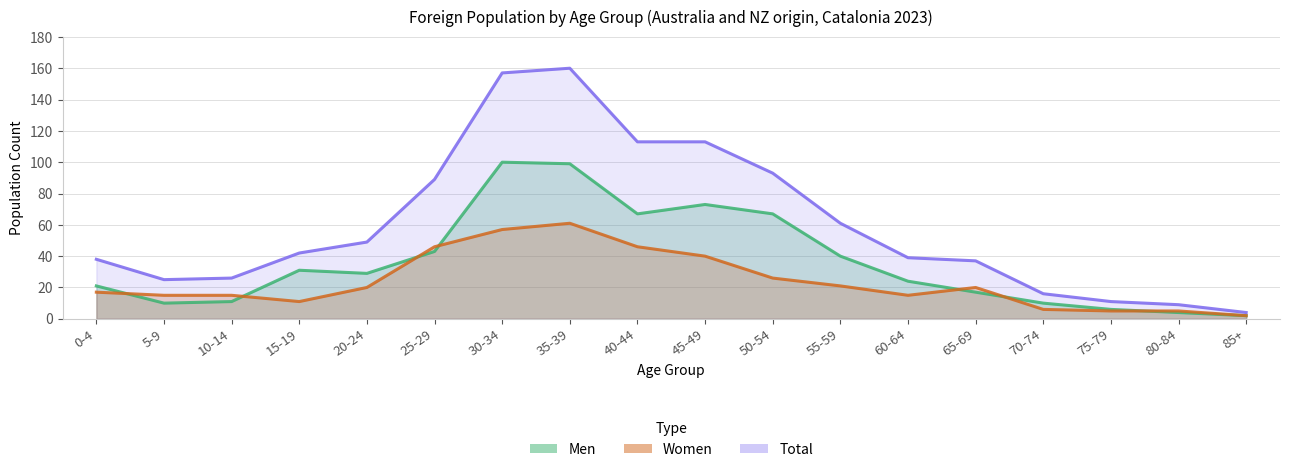

What is the value of the Women point at the 7th from the left?

57